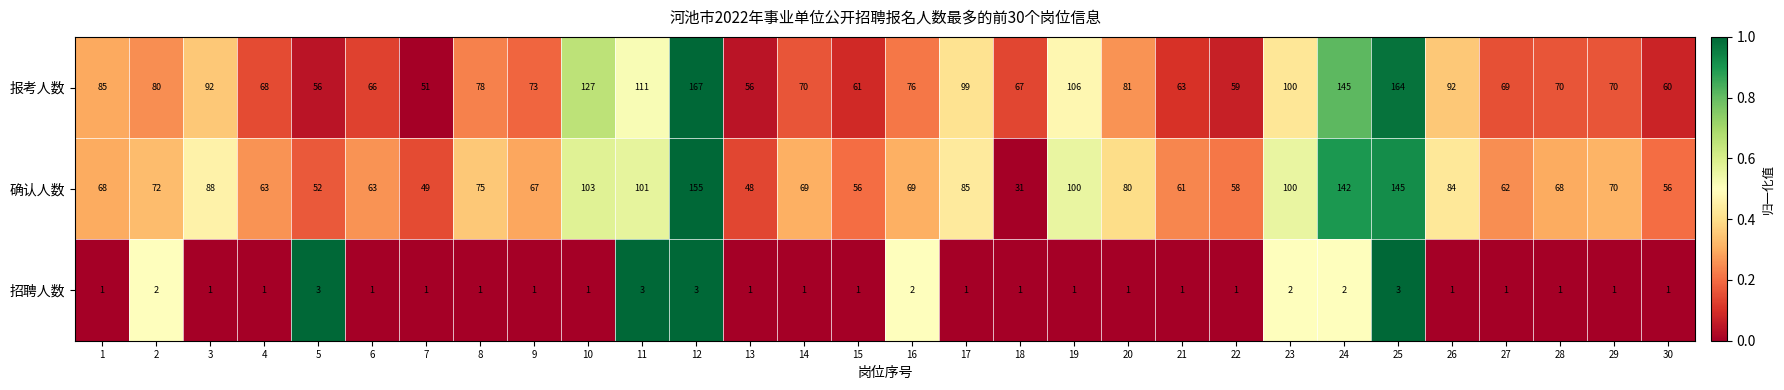

What is the maximum value shown in the chart?

167